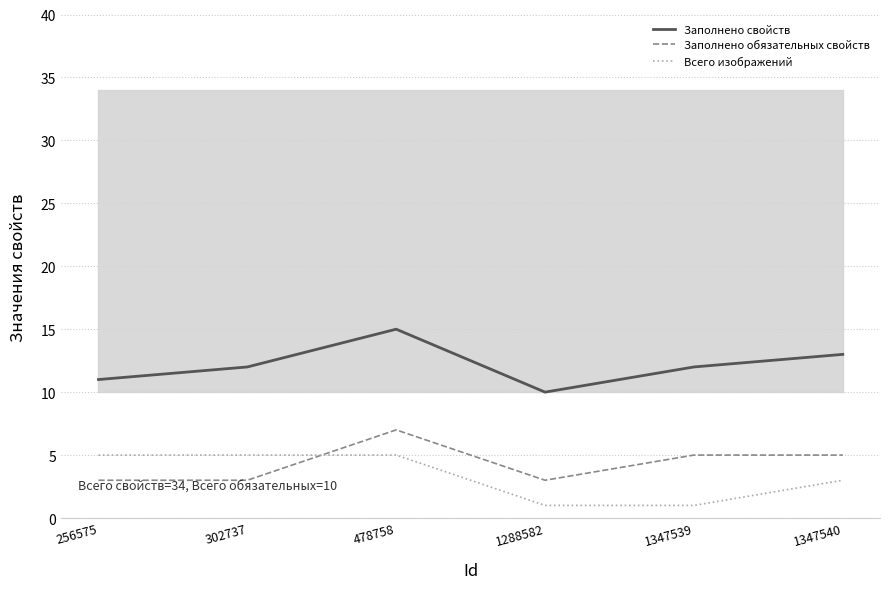

What is the difference between the second highest and second lowest values in the Заполнено обязательных свойств series?

2